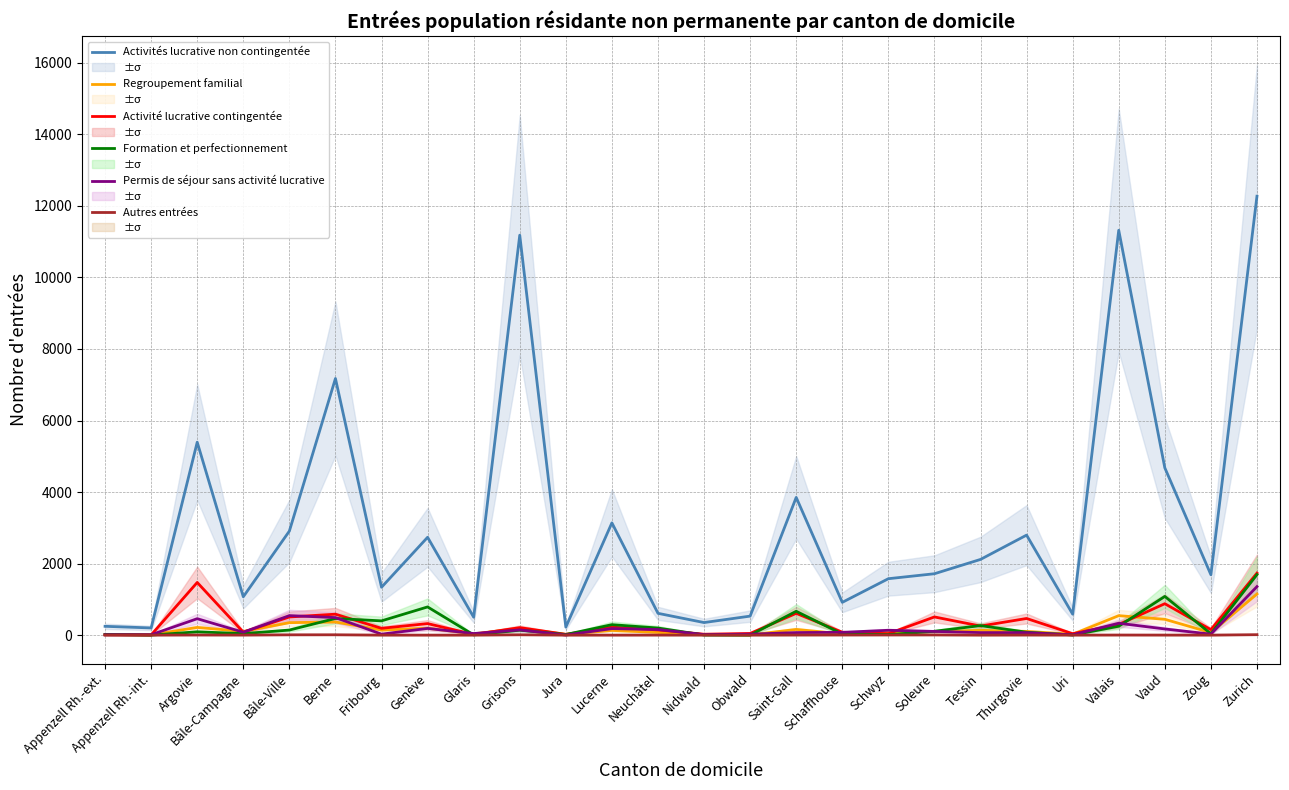

At which label is Regroupement familial closest to 577?

Valais